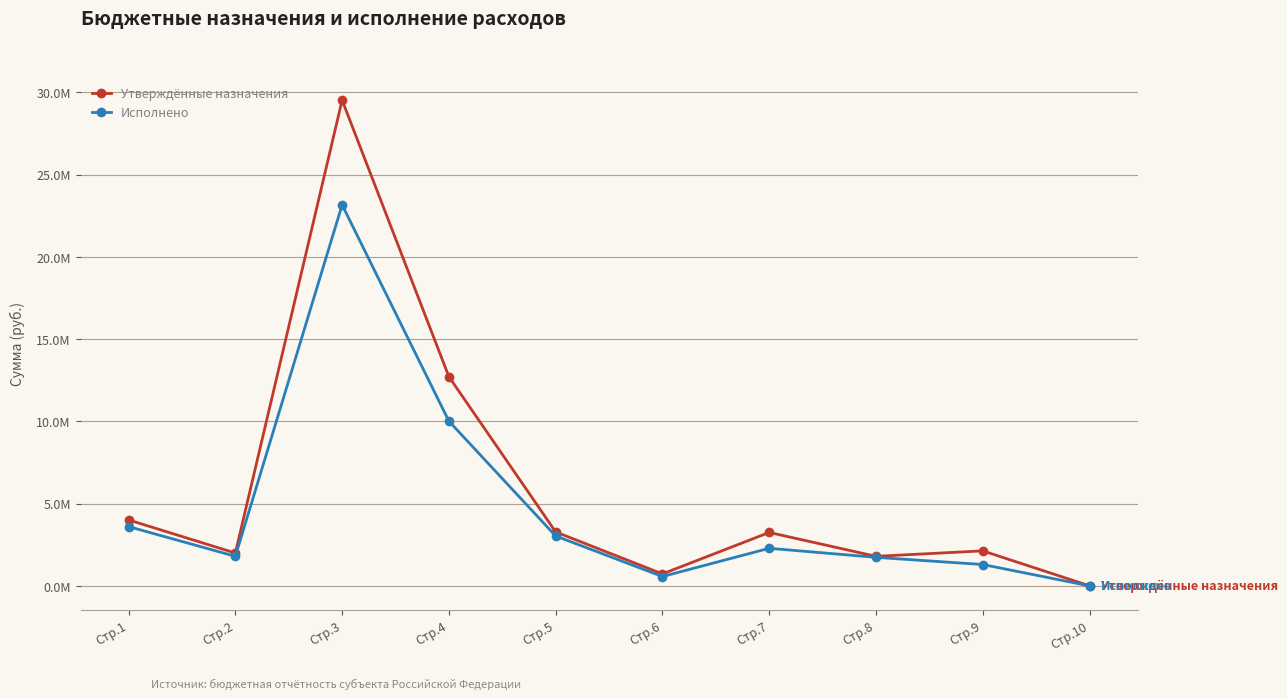

Which has a higher value, Стр.2 or Стр.6?

Стр.2